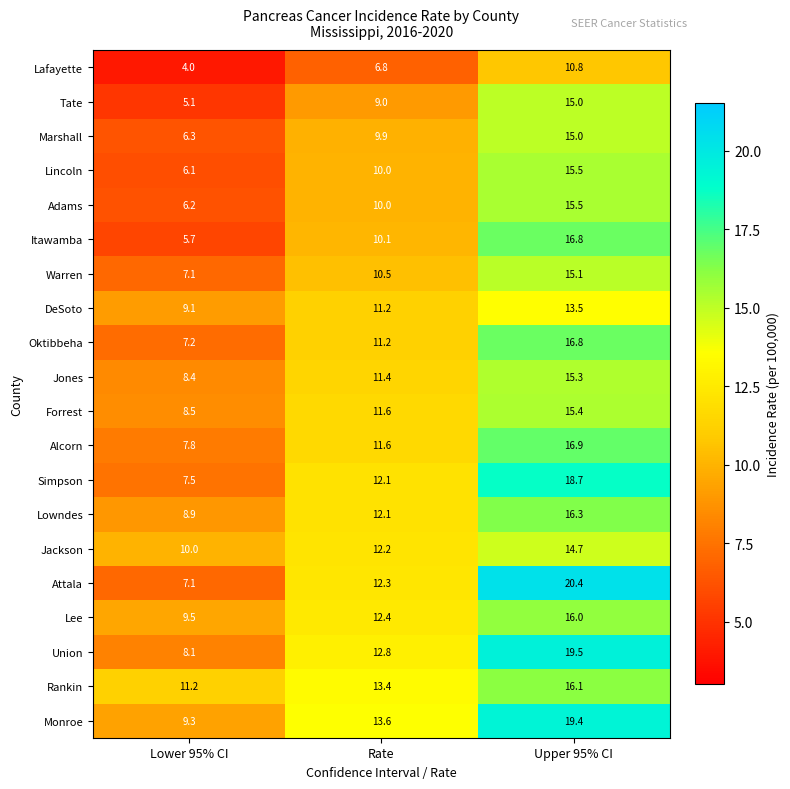

The value of Marshall at Upper 95% CI is 15.0. True or false?

True